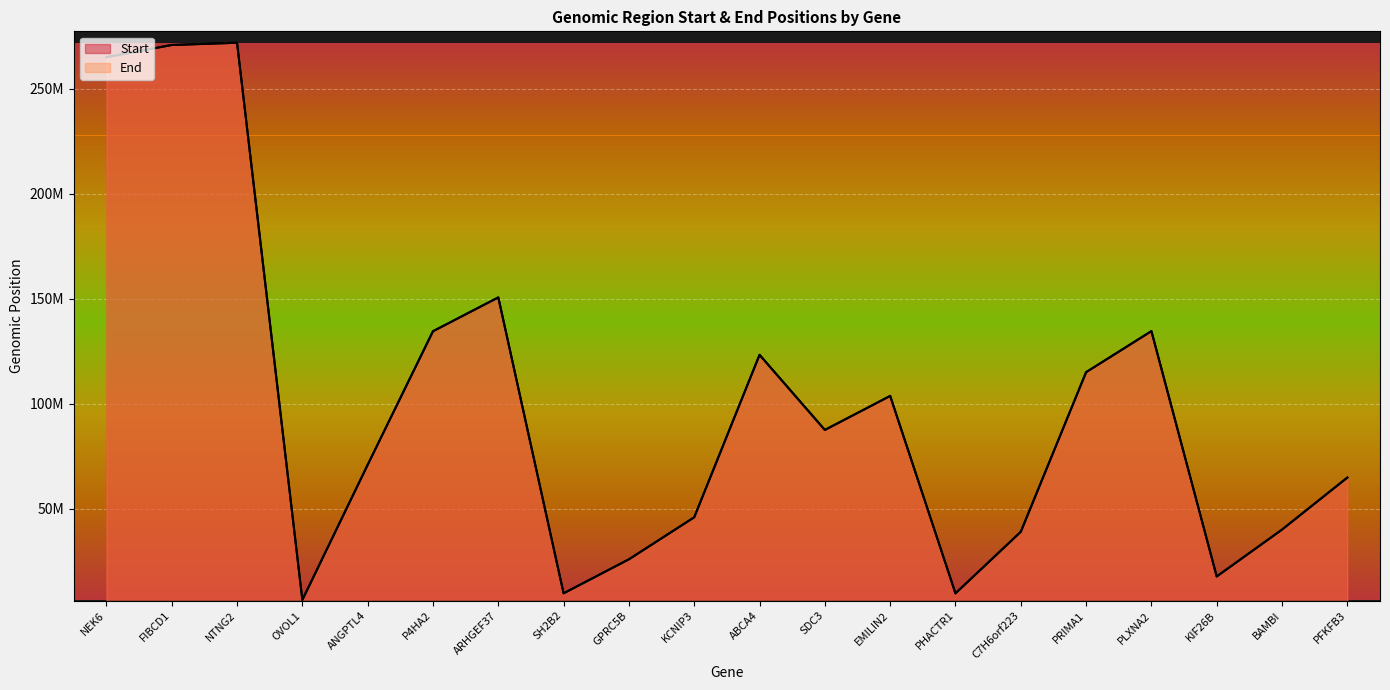

Where does the Start series first go above 87527084?

NEK6